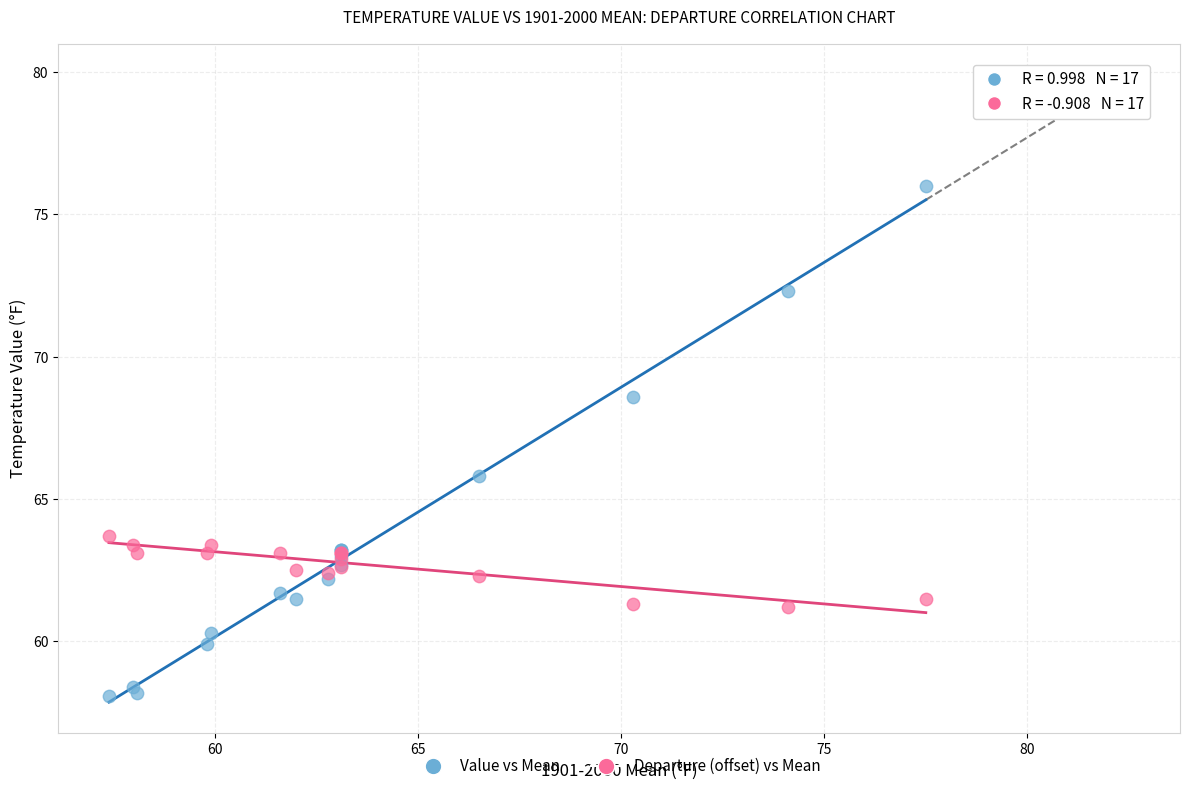

Which series reaches the minimum Y coordinate?

Value vs Mean